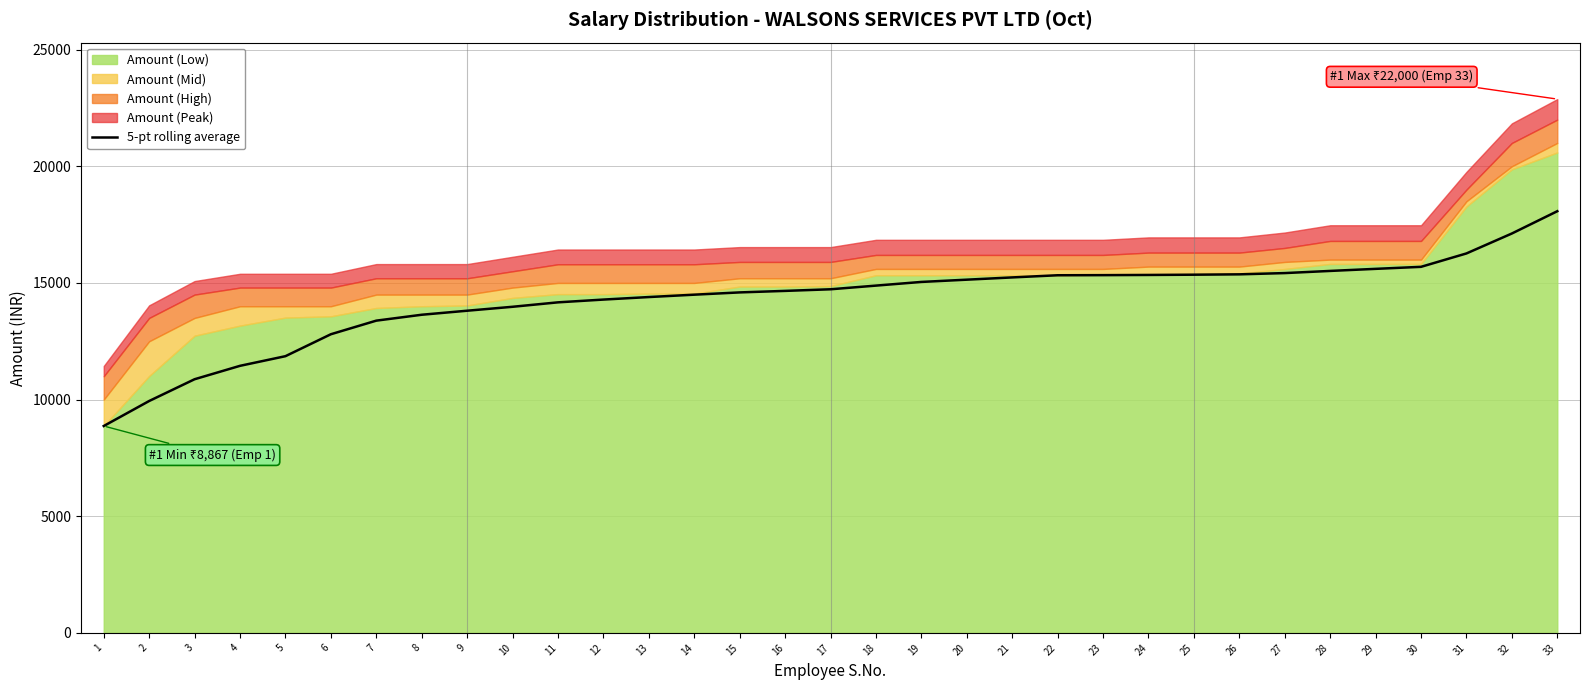

Count the number of values greater than 14727.

17